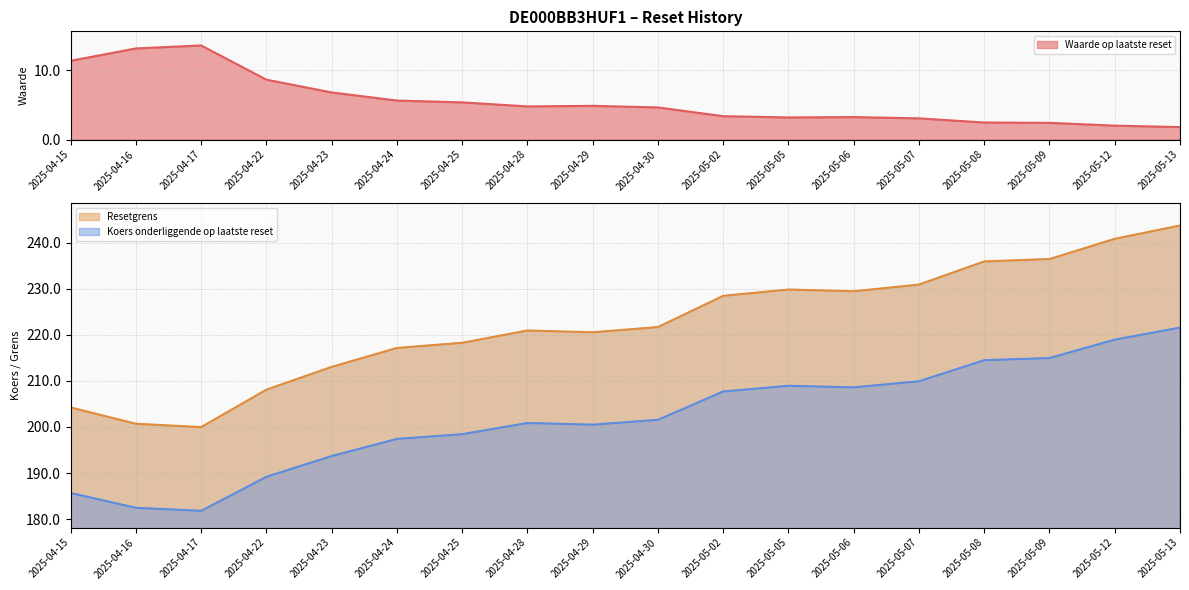

Rank the categories by Waarde op laatste reset value from lowest to highest.

2025-05-13, 2025-05-12, 2025-05-09, 2025-05-08, 2025-05-07, 2025-05-05, 2025-05-06, 2025-05-02, 2025-04-30, 2025-04-28, 2025-04-29, 2025-04-25, 2025-04-24, 2025-04-23, 2025-04-22, 2025-04-15, 2025-04-16, 2025-04-17